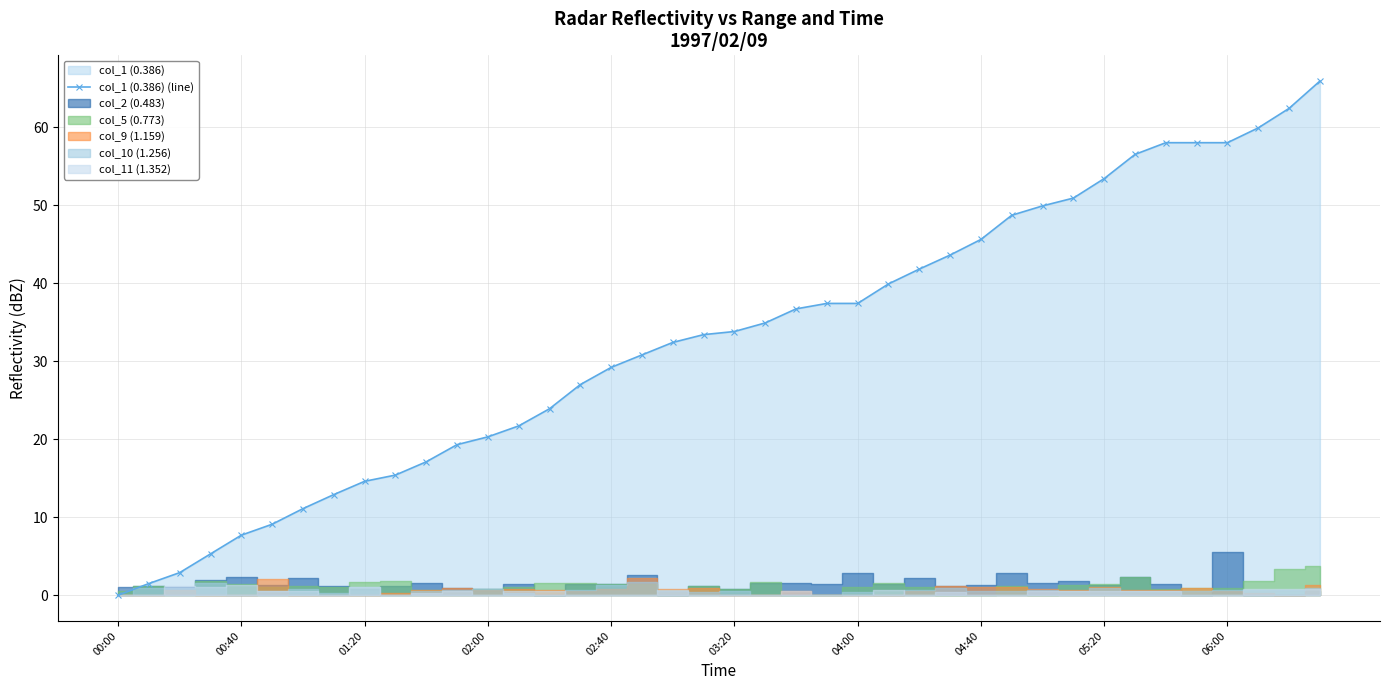

At which label does col_1 (0.386) (line) reach its minimum?

00:00